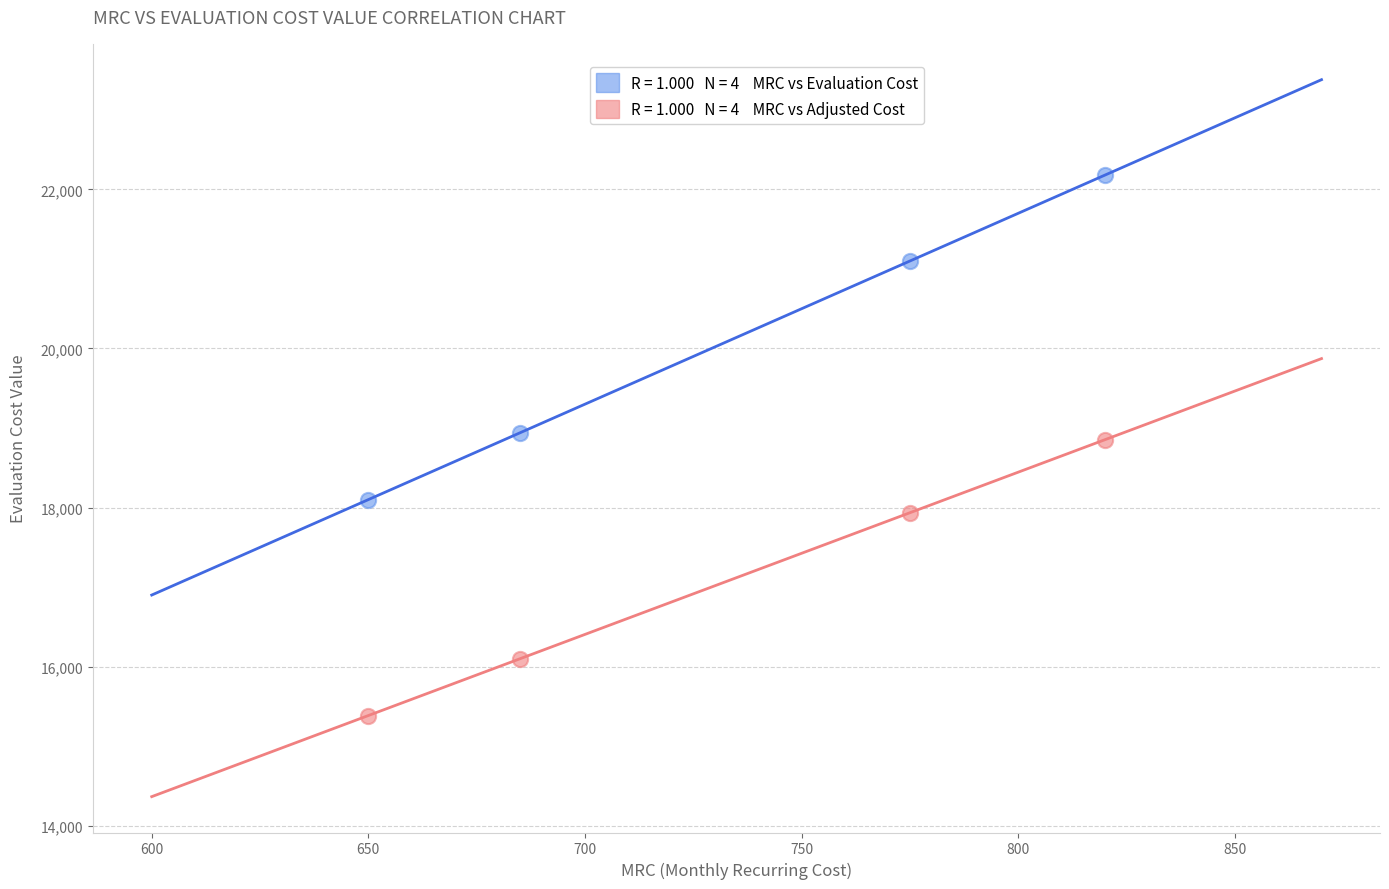

Across all data points, what is the average X value?

732